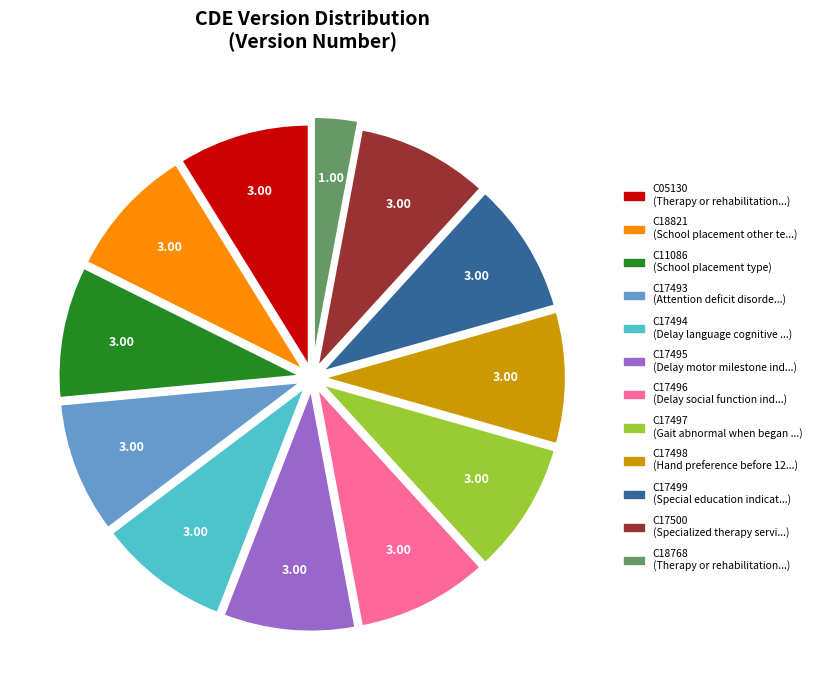

Approximately how many times larger is the value at C17494 compared to C17499?

1.0